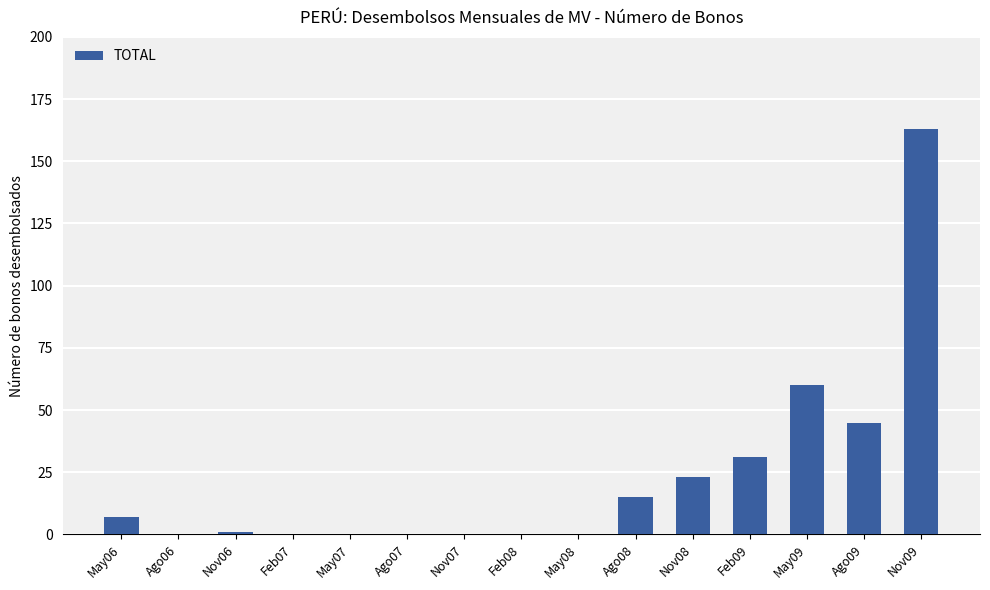

The value at Ago08 is 4. True or false?

False